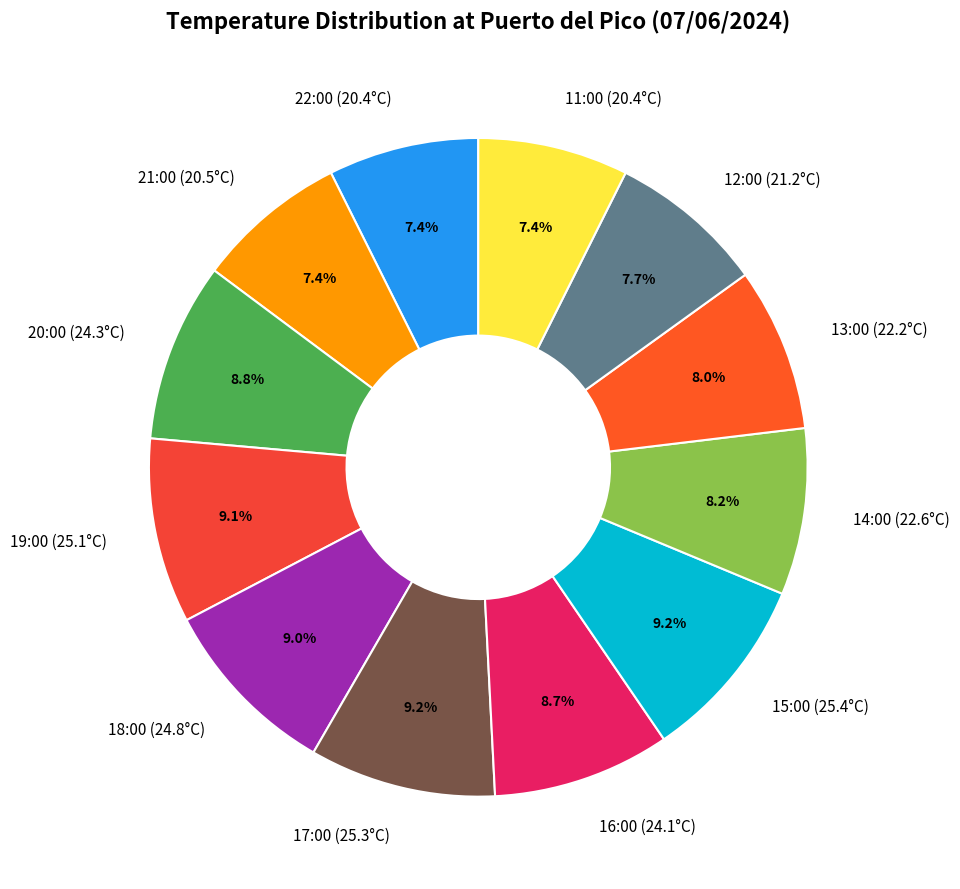

Does 18:00 (24.8°C) represent more than half of the total?

No